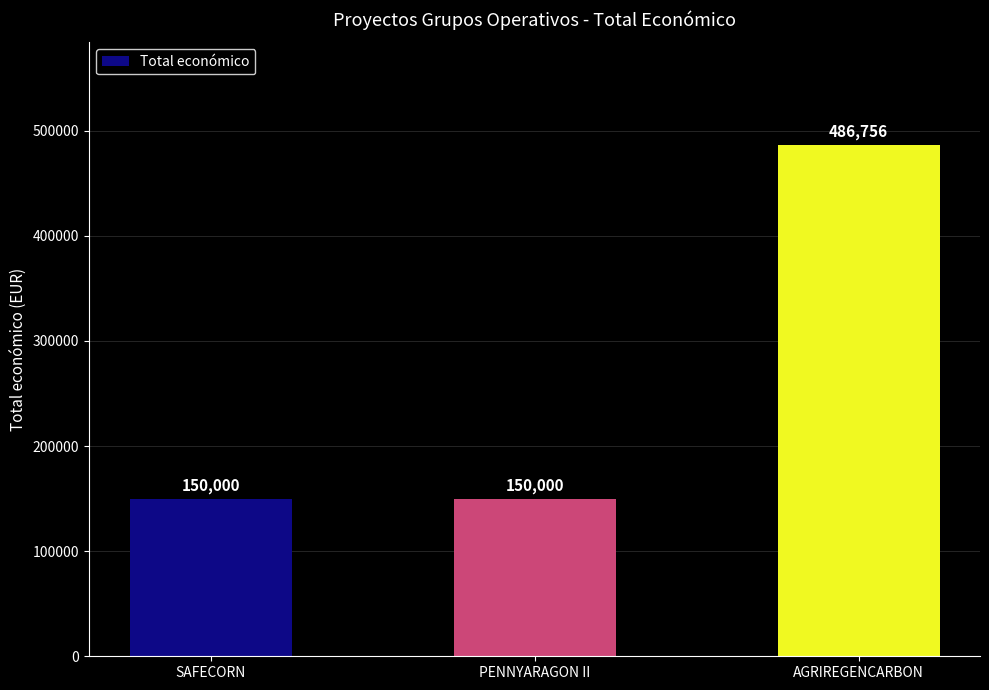

Reading left to right, transcribe all the data shown in this chart.

SAFECORN=150000	PENNYARAGON II=150000	AGRIREGENCARBON=486756